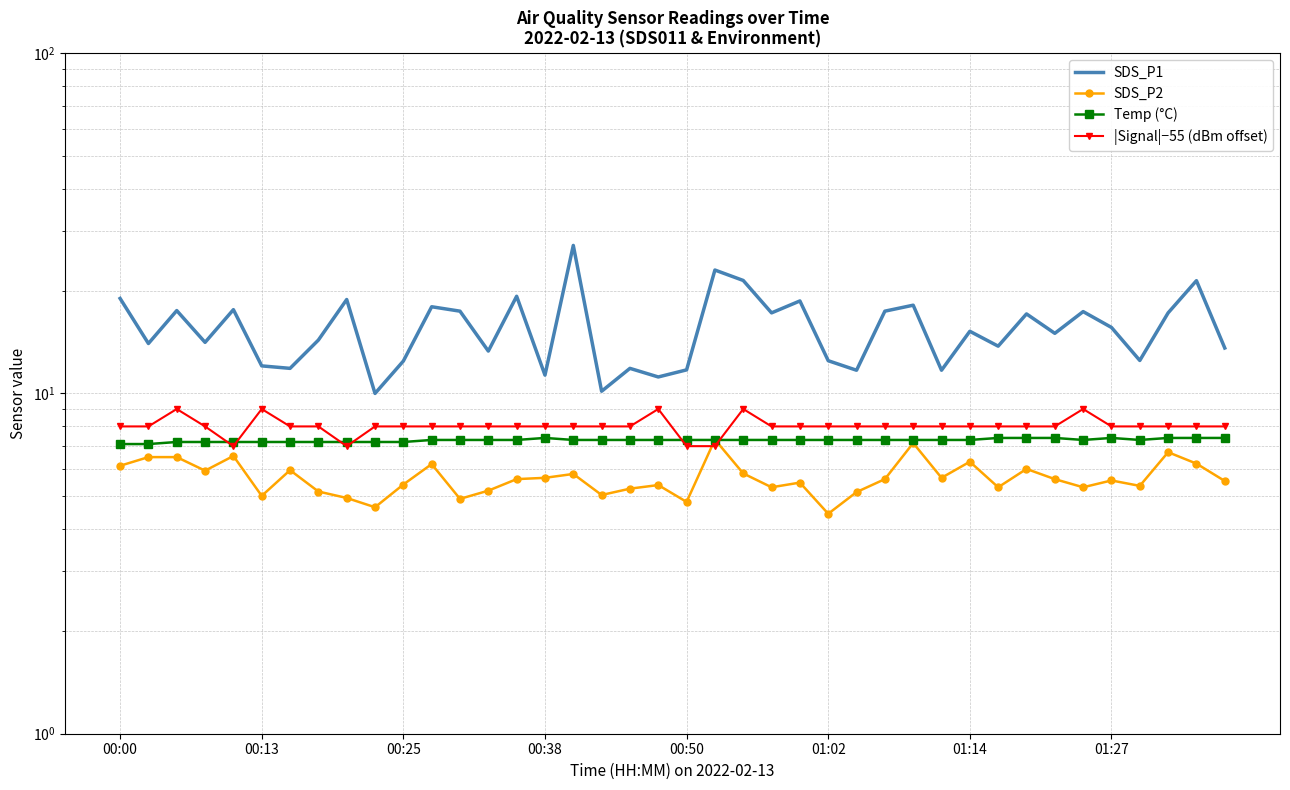

True or false: SDS_P1 and |Signal|−55 (dBm offset) intersect in this chart.

False